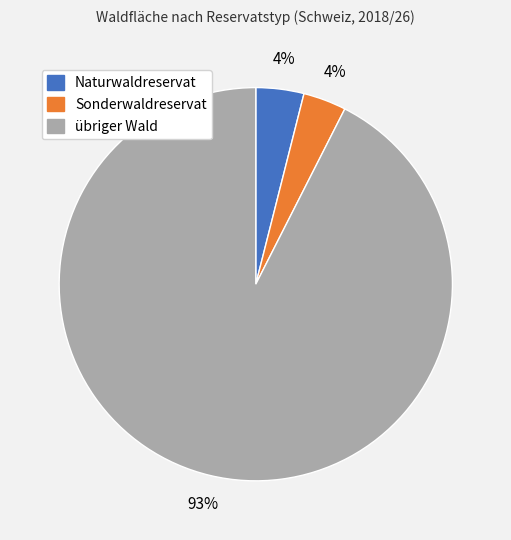

How many slices are in this pie chart?

3